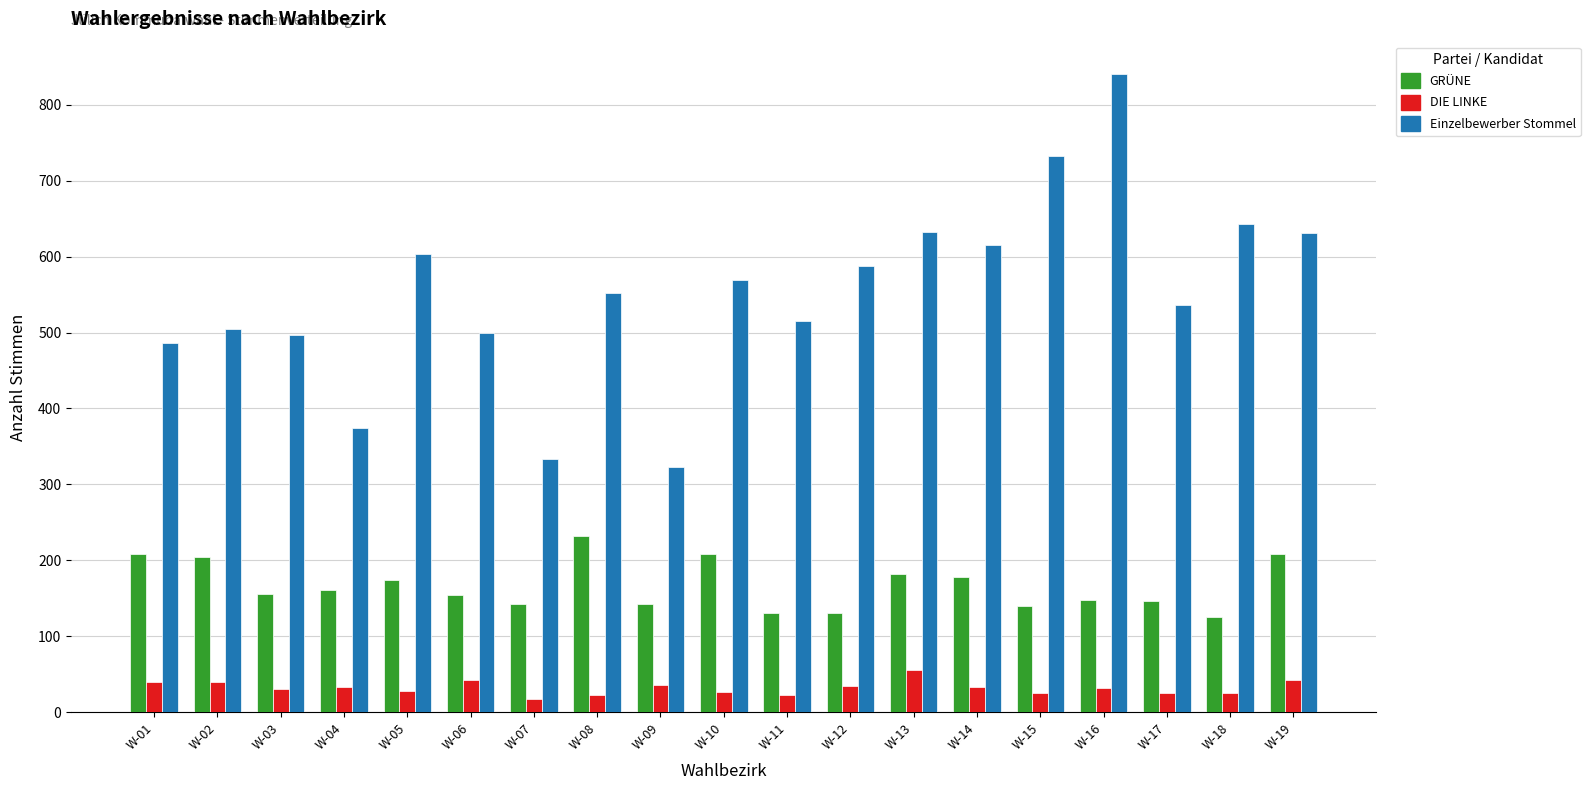

The value of DIE LINKE at W-08 is 23. True or false?

True